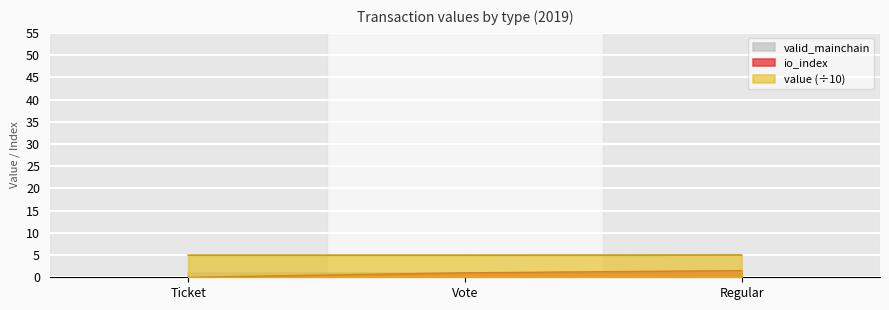

What is the total value across all series at Ticket?

6.0